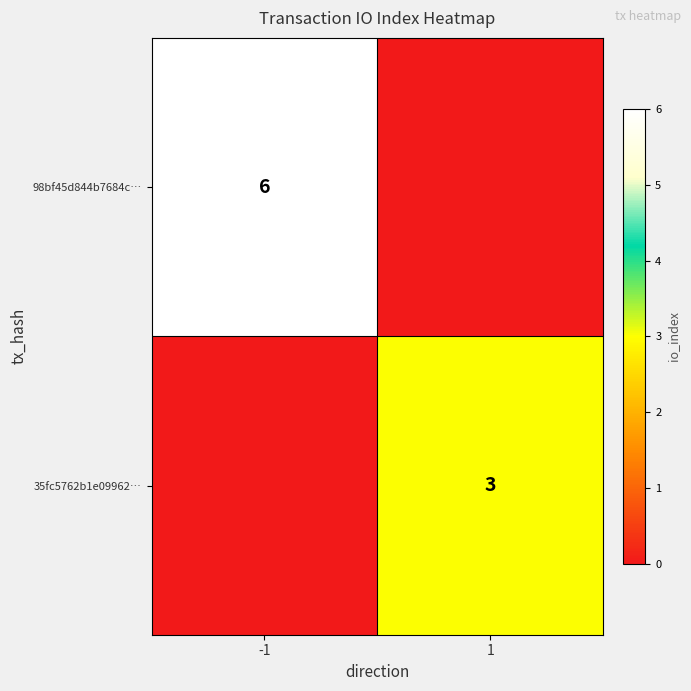

Is the value of 98bf45d844b7684c… at -1 greater than the value of 35fc5762b1e09962… at 1?

Yes